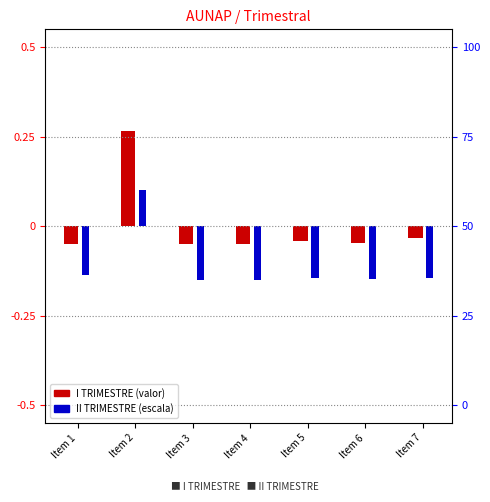

Reading left to right, list all the values displayed in this chart.

I TRIMESTRE: Item 1=-0.1	Item 2=0.3	Item 3=-0.1	Item 4=-0.1	Item 5=-0.0	Item 6=-0.0	Item 7=-0.0
II TRIMESTRE: Item 1=-0.1	Item 2=0.1	Item 3=-0.1	Item 4=-0.1	Item 5=-0.1	Item 6=-0.1	Item 7=-0.1